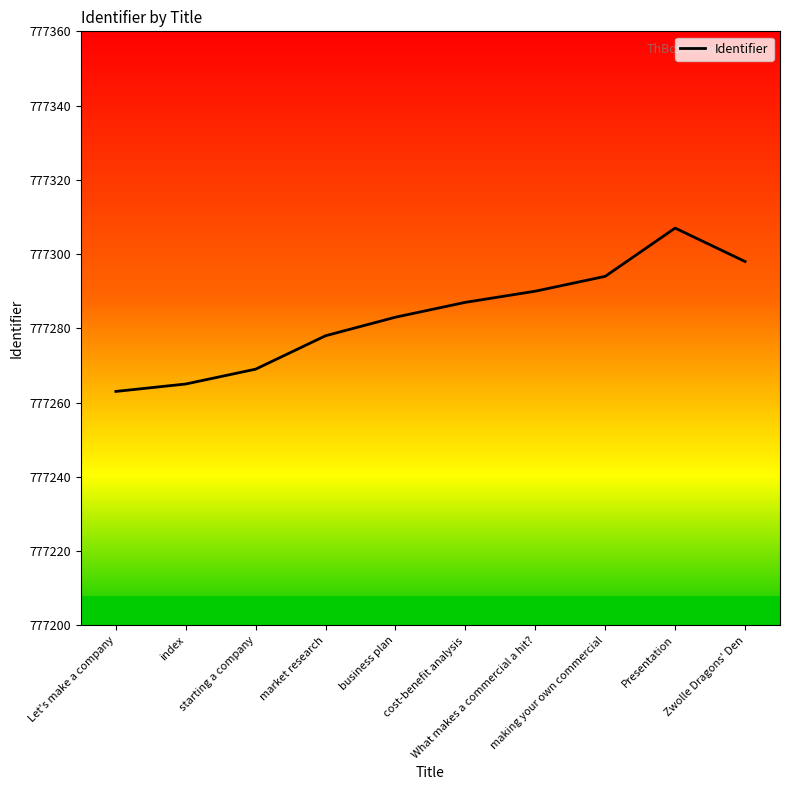

What is the average value?

777283